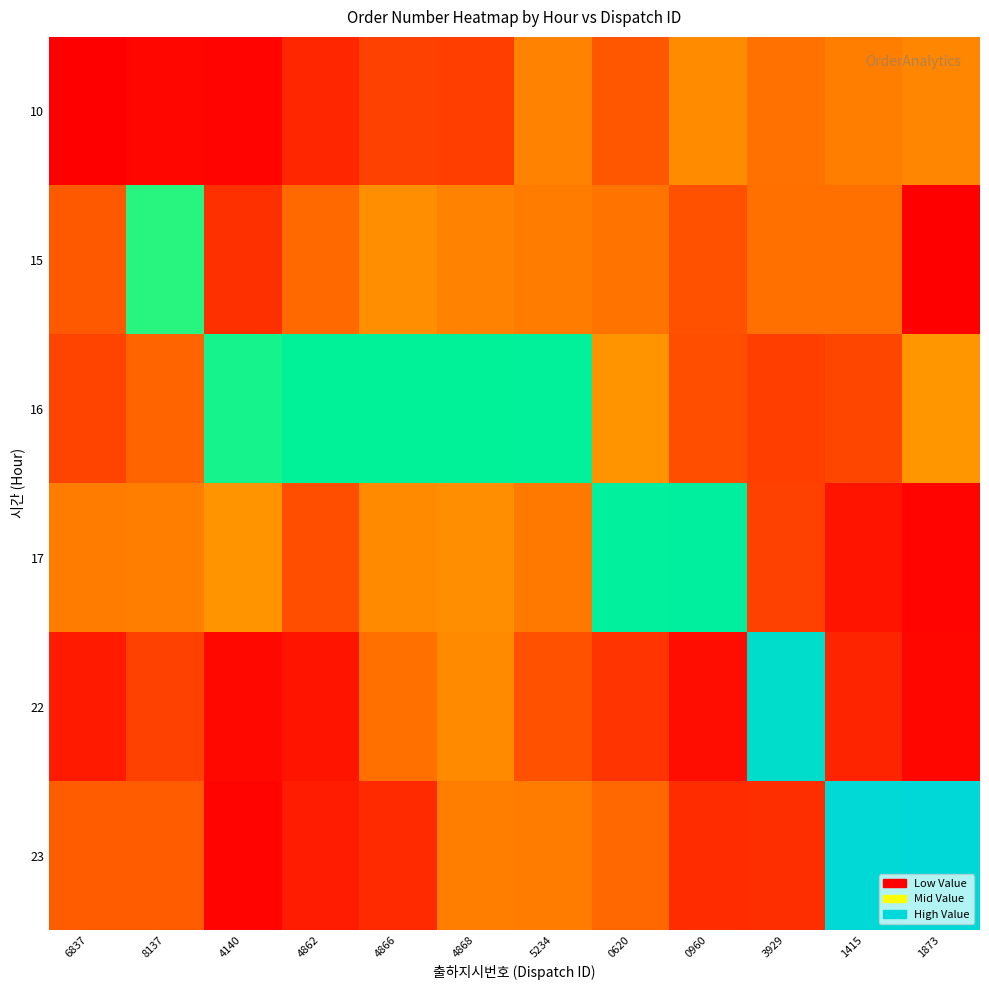

Which has a higher value, 8137 or 1415?

1415